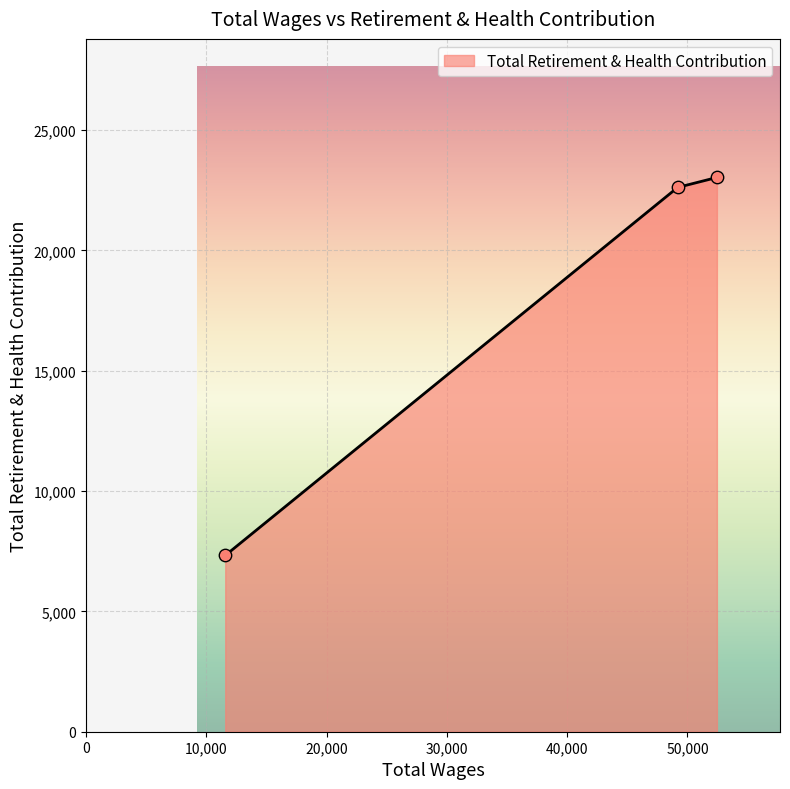

What is the average value?

17660